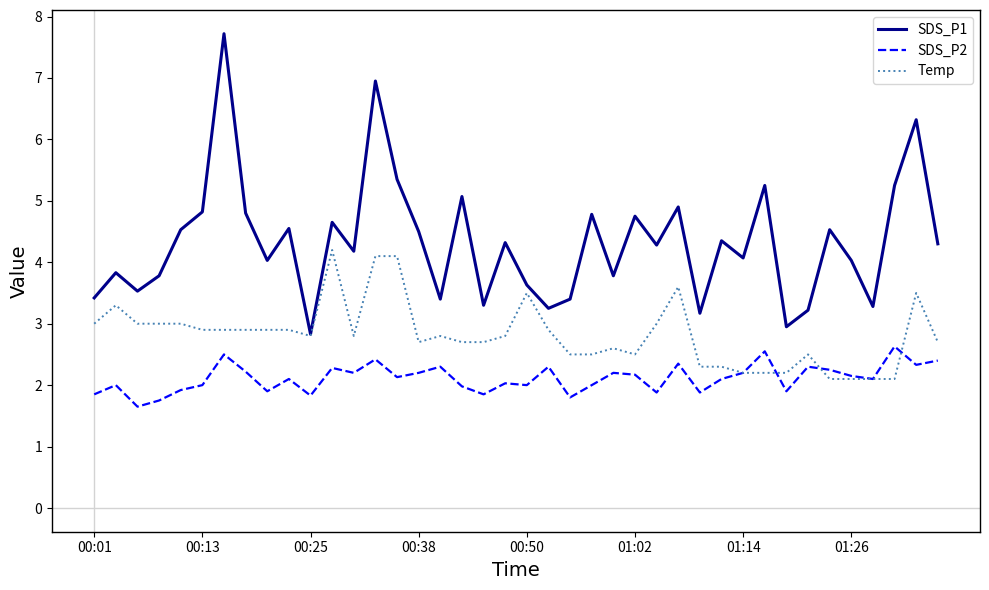

Which series has the widest spread of values?

SDS_P1